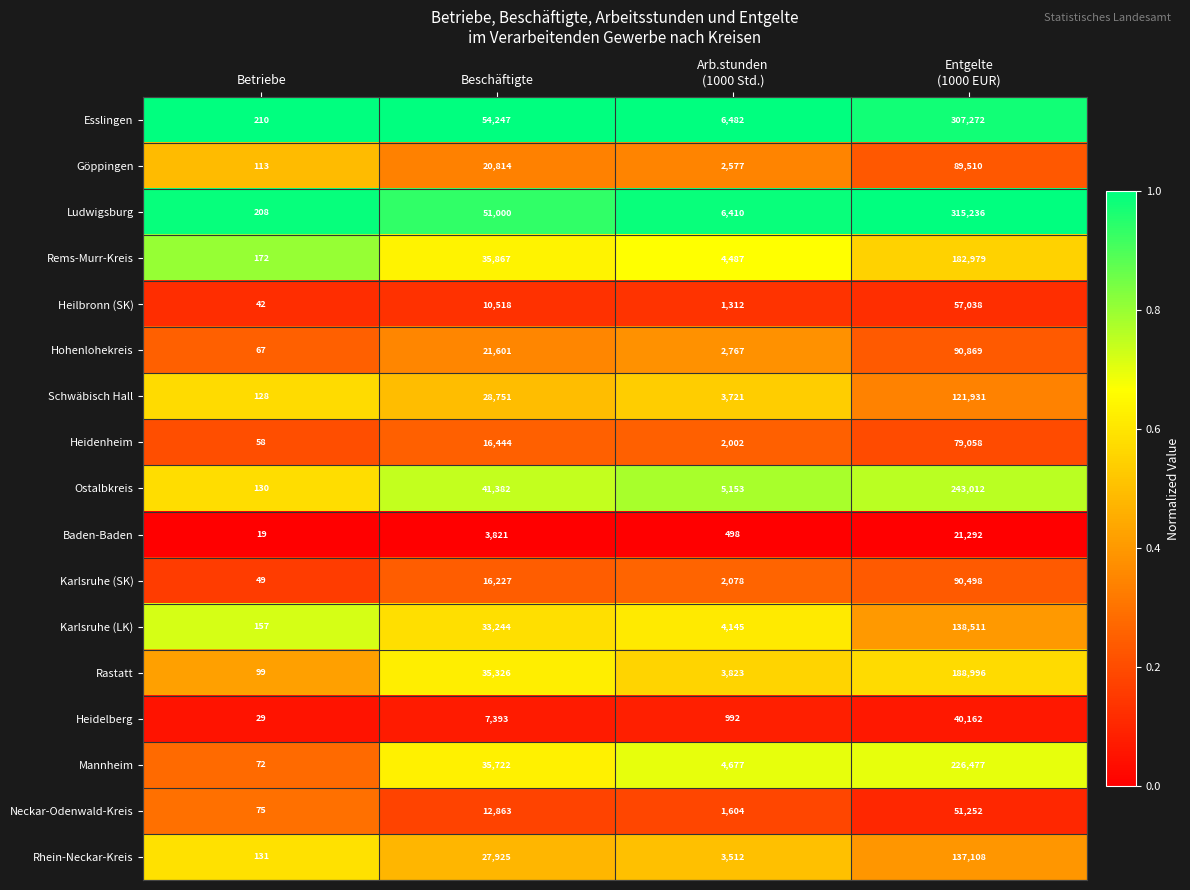

List the series in order of their peak value, highest first.

Ludwigsburg, Esslingen, Ostalbkreis, Mannheim, Rastatt, Rems-Murr-Kreis, Karlsruhe (LK), Rhein-Neckar-Kreis, Schwäbisch Hall, Hohenlohekreis, Karlsruhe (SK), Göppingen, Heidenheim, Heilbronn (SK), Neckar-Odenwald-Kreis, Heidelberg, Baden-Baden